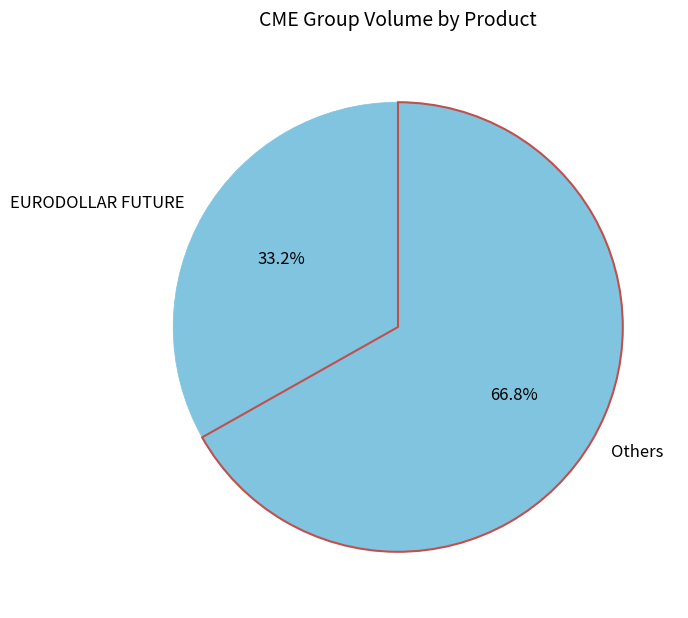

Which category has the smallest portion of the pie?

EURODOLLAR FUTURE